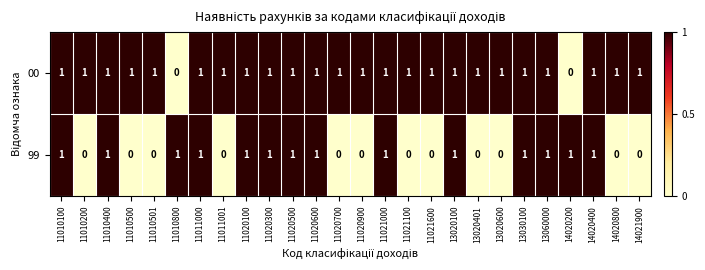

What is the maximum value shown in the chart?

1